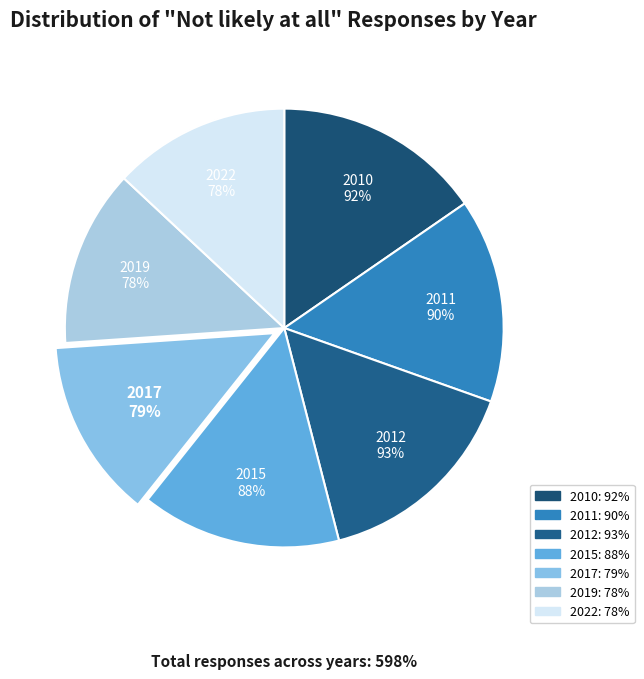

Which slice is the smallest?

2019